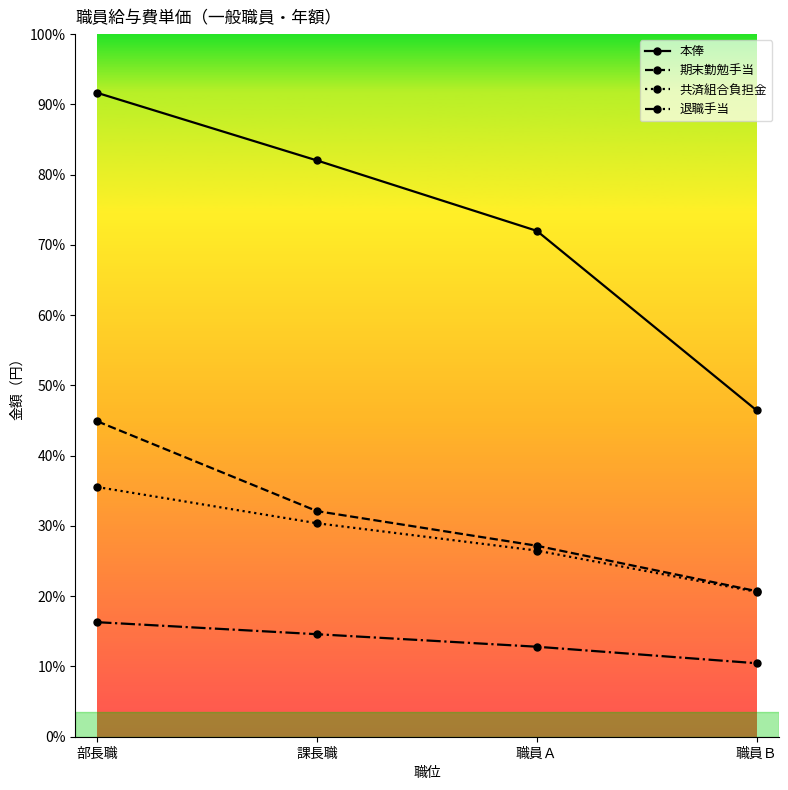

Is this an area chart (filled region under the line)?

No